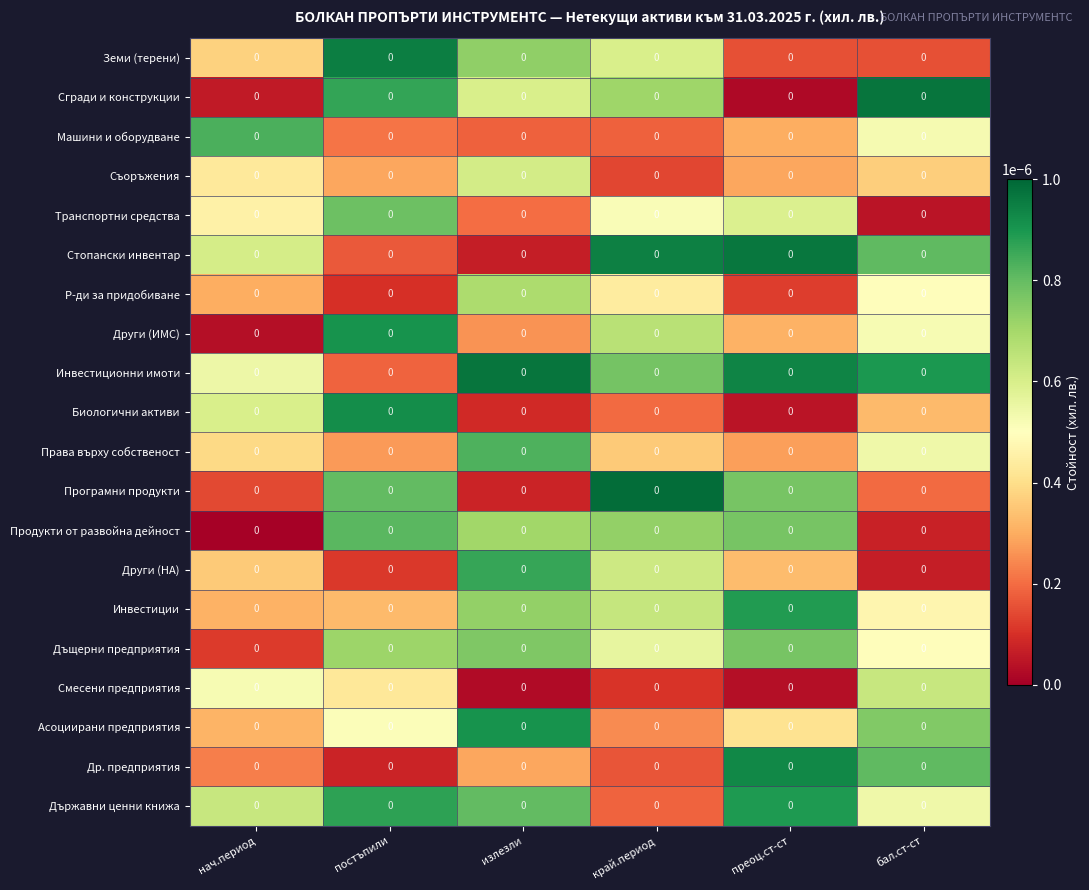

Between нач.период and излезли, which is larger?

излезли